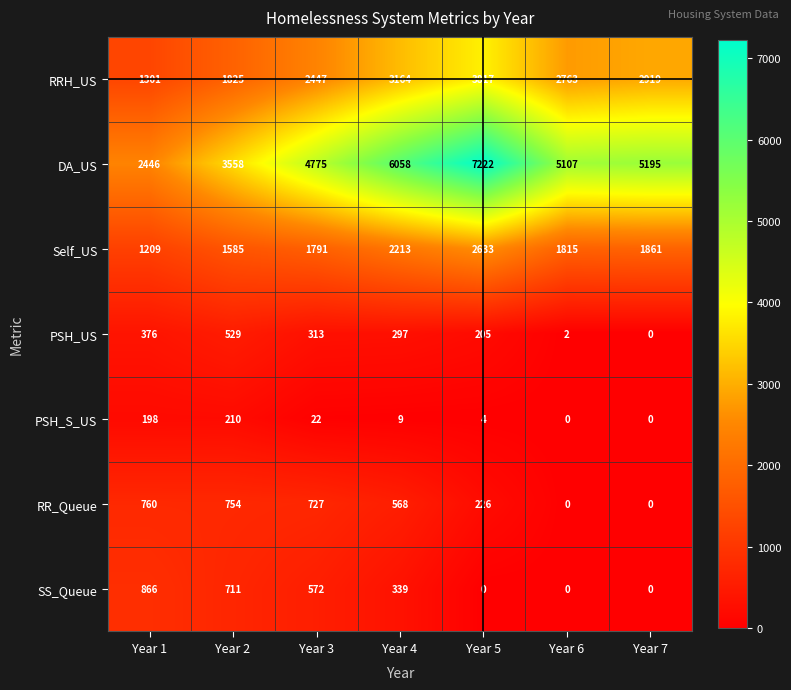

List the series in order of their peak value, highest first.

DA_US, RRH_US, Self_US, SS_Queue, RR_Queue, PSH_US, PSH_S_US